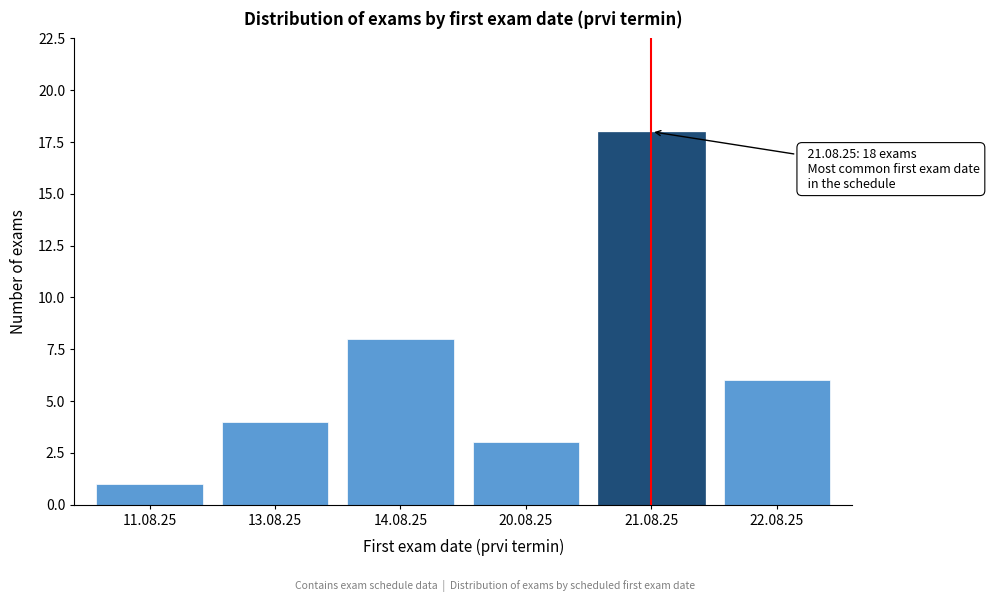

Reading right to left, transcribe all the data shown in this chart.

6	18	3	8	4	1